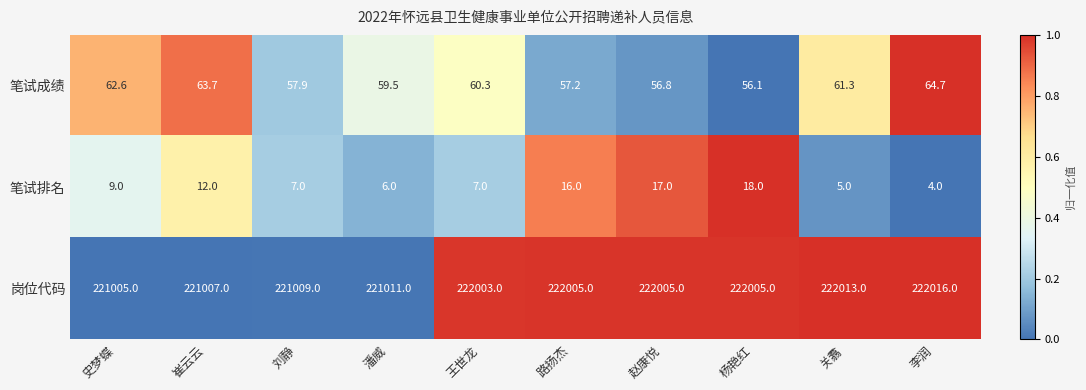

Which series has the largest total across all categories?

岗位代码